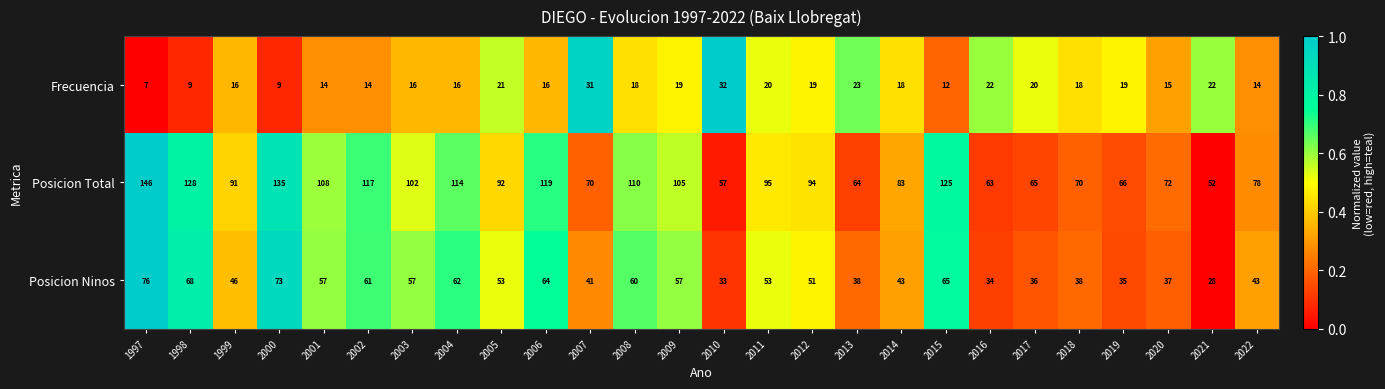

At which category is the sum across all series the highest?

1997